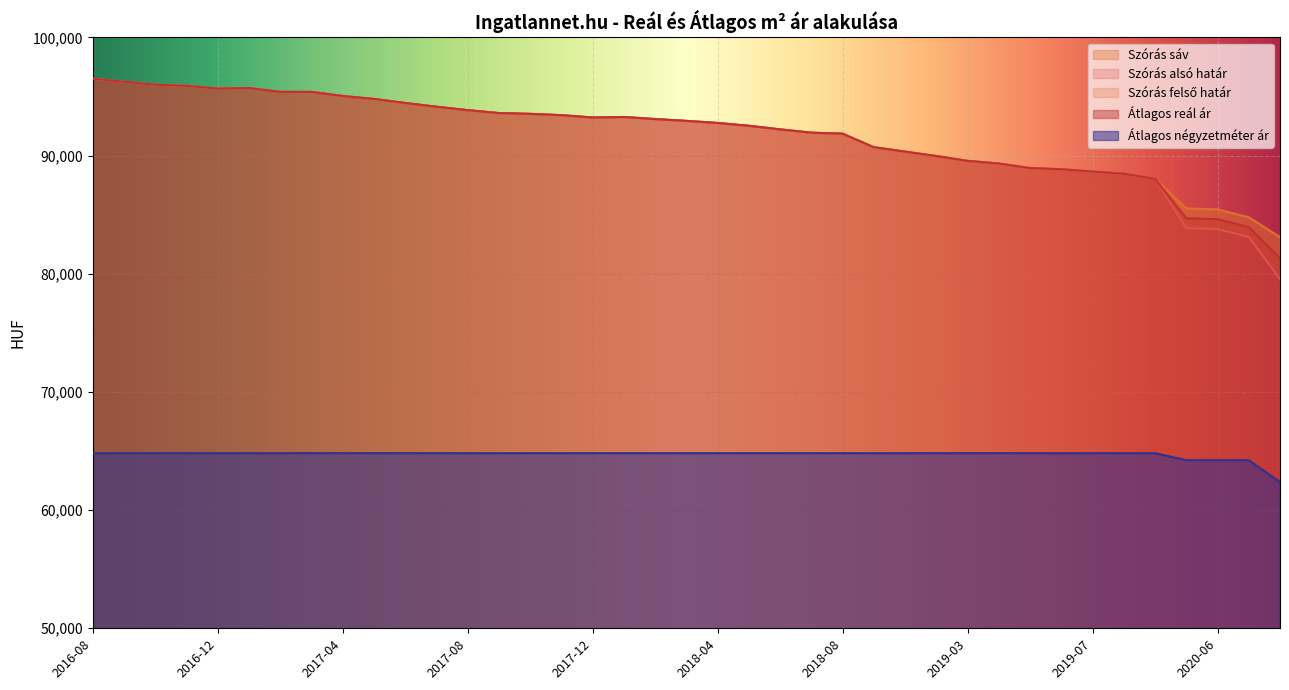

At 2018-03, list the series in order from smallest to largest.

Átlagos négyzetméter ár, Szórás alsó határ, Szórás felső határ, Átlagos reál ár